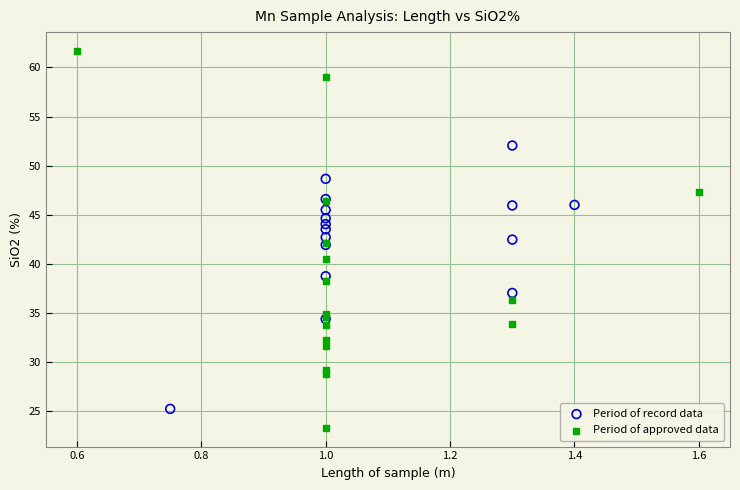

Which series contains the highest Y value?

Period of approved data